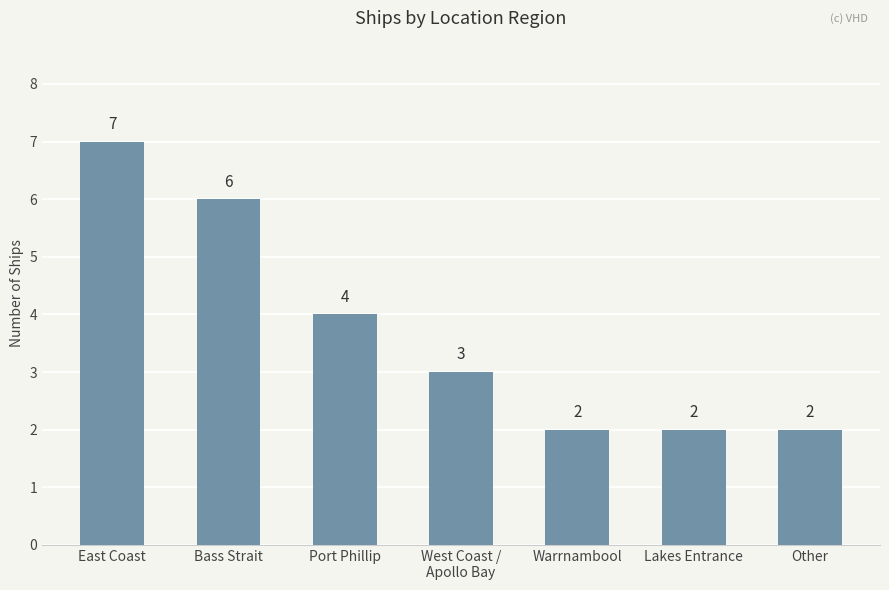

Reading left to right, extract all data points from this chart.

7	6	4	3	2	2	2